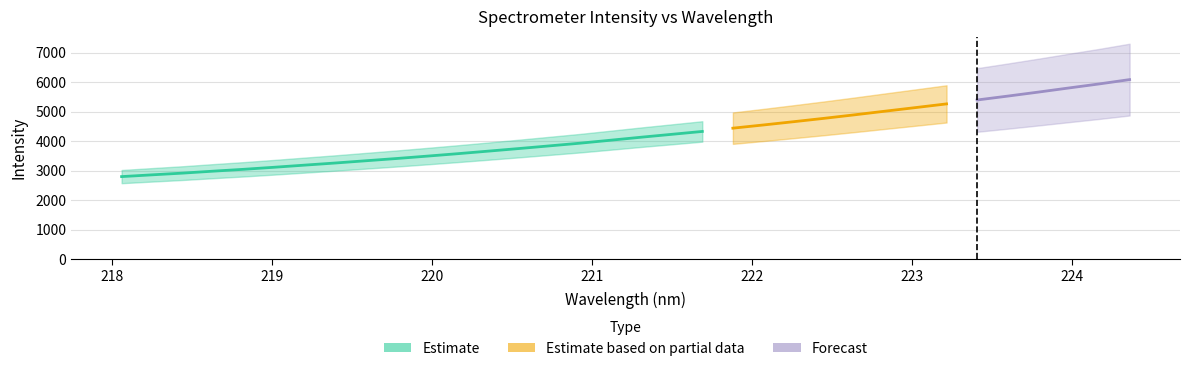

Reading right to left, what are all the values shown in this chart?

6089.1	5941.9	5804.0	5664.1	5528.6	5397.2	5264.9	5141.6	5019.4	4896.0	4776.5	4661.9	4550.0	4441.5	4330.4	4232.5	4134.8	4033.0	3932.2	3841.1	3750.6	3662.8	3576.2	3493.2	3412.5	3336.6	3260.4	3188.6	3115.9	3046.3	2983.1	2916.6	2858.3	2798.1